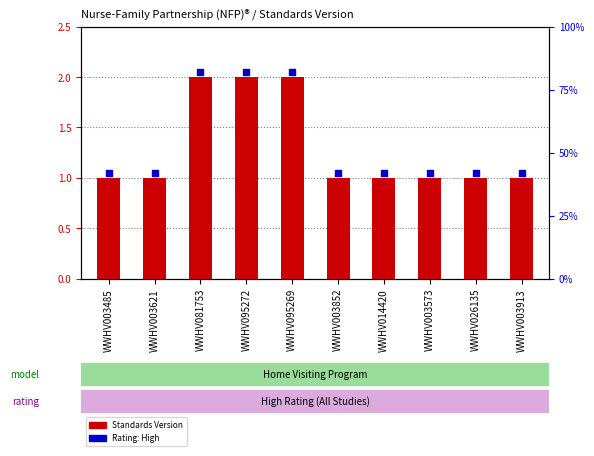

Which series has the largest total across all categories?

Rating (High)